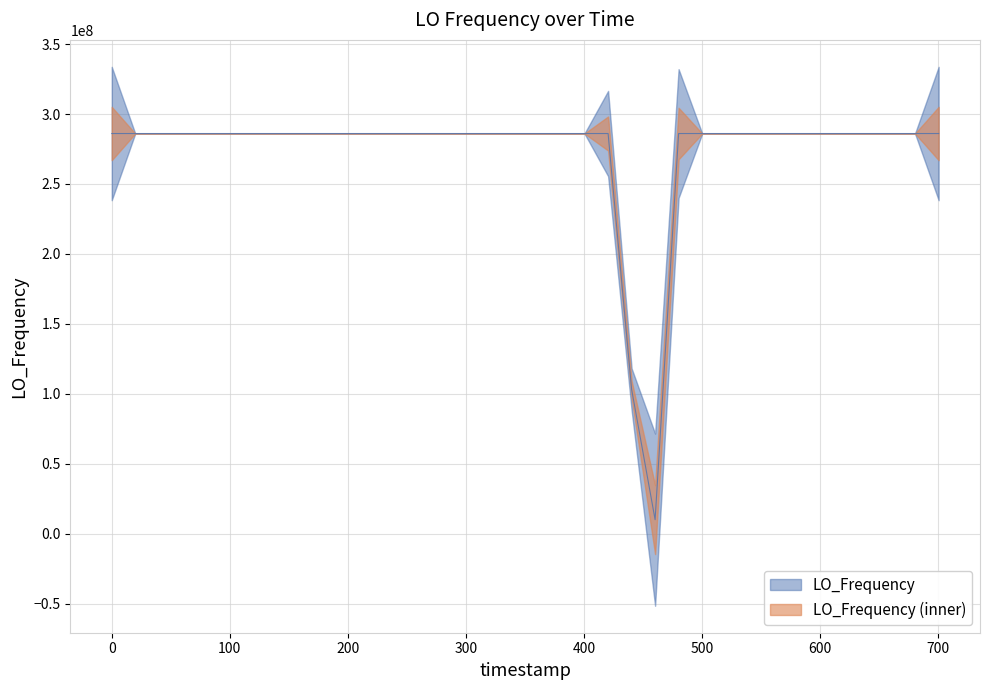

Reading right to left, what are all the values shown in this chart?

286047000.6	286047000.7	286046998.5	286046999.9	286047000.2	286046999.5	286047000.9	286047000.0	286046995.6	286047004.1	286047004.1	286046996.7	286046996.7	286047053.5	9999968.8	103243184.1	286047001.0	286047001.3	286046999.7	286046999.6	286047000.9	286047000.8	286047001.7	286046998.5	286046999.2	286046999.2	286046999.3	286047002.4	286046996.5	286047004.3	286046998.1	286046999.1	286047000.9	286046998.3	286047000.9	286047000.2	286047000.7	286047000.2	286047000.2	286046998.1